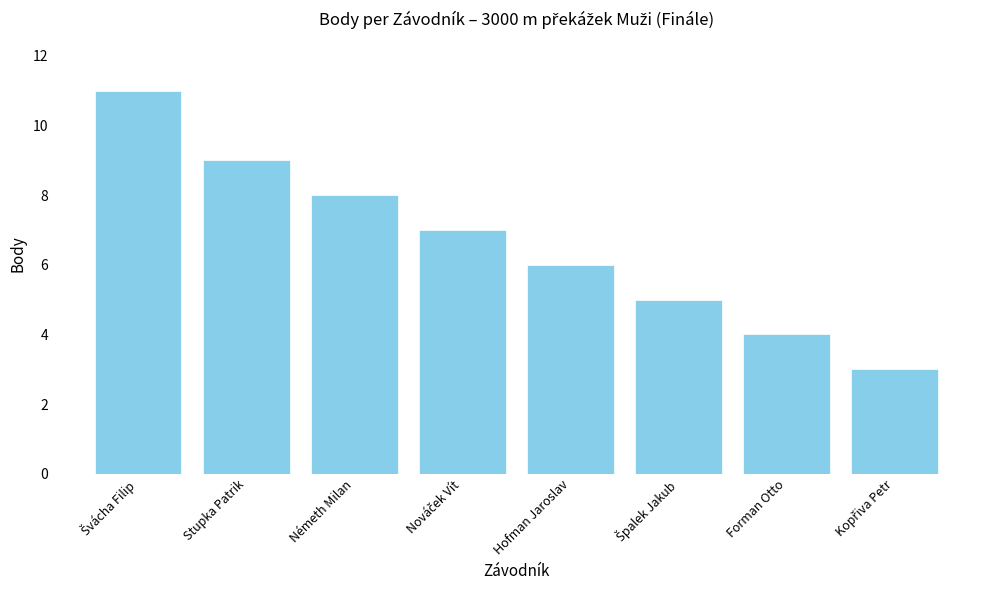

How many bars are there in total?

8